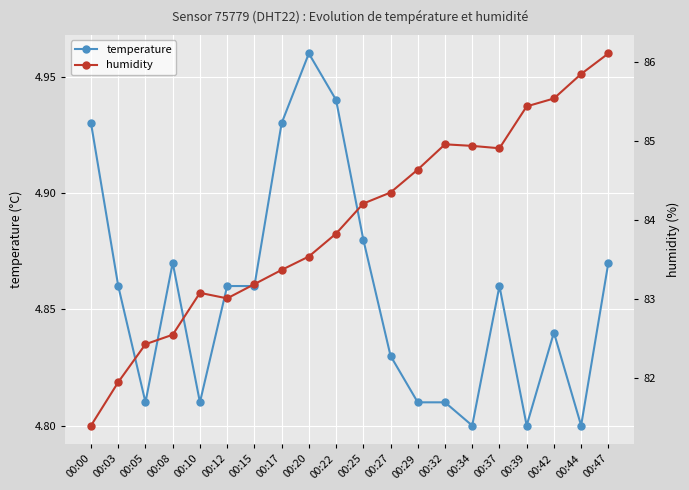

True or false: humidity and temperature intersect in this chart.

False